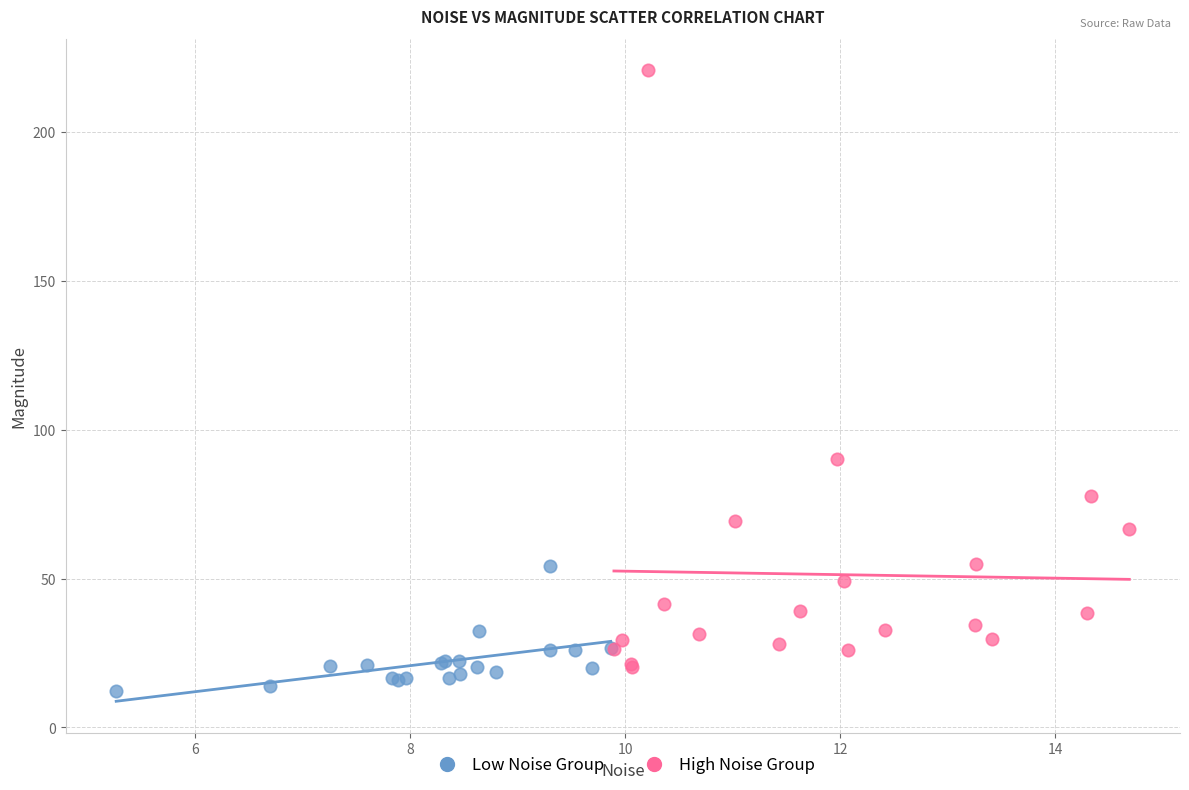

Which series reaches the maximum Y coordinate?

High Noise Group